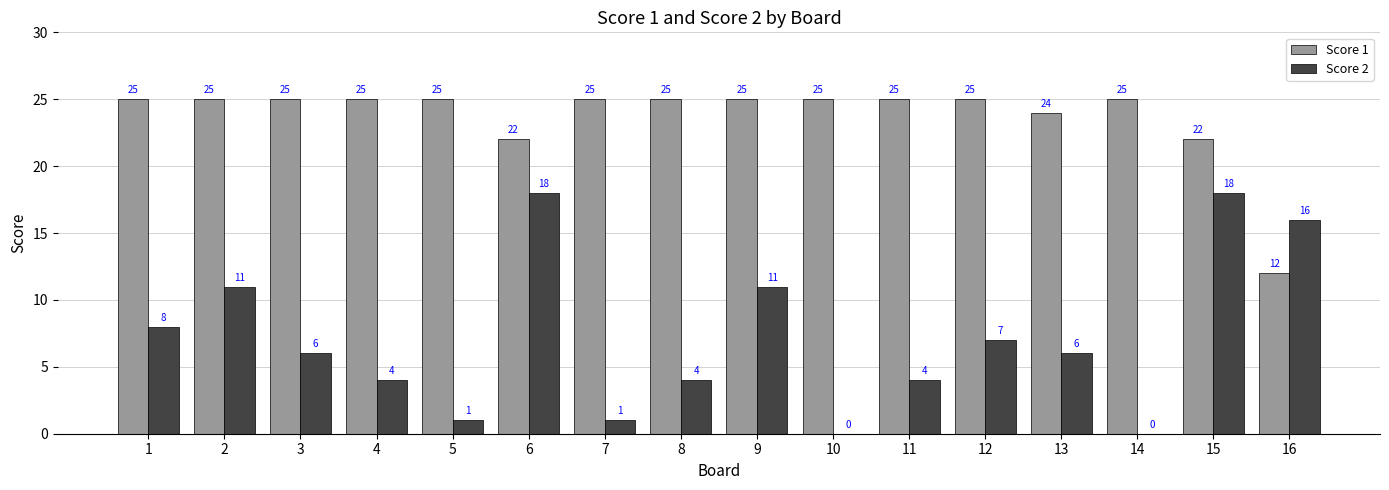

The Score 1 series shows 17 at 7. True or false?

False